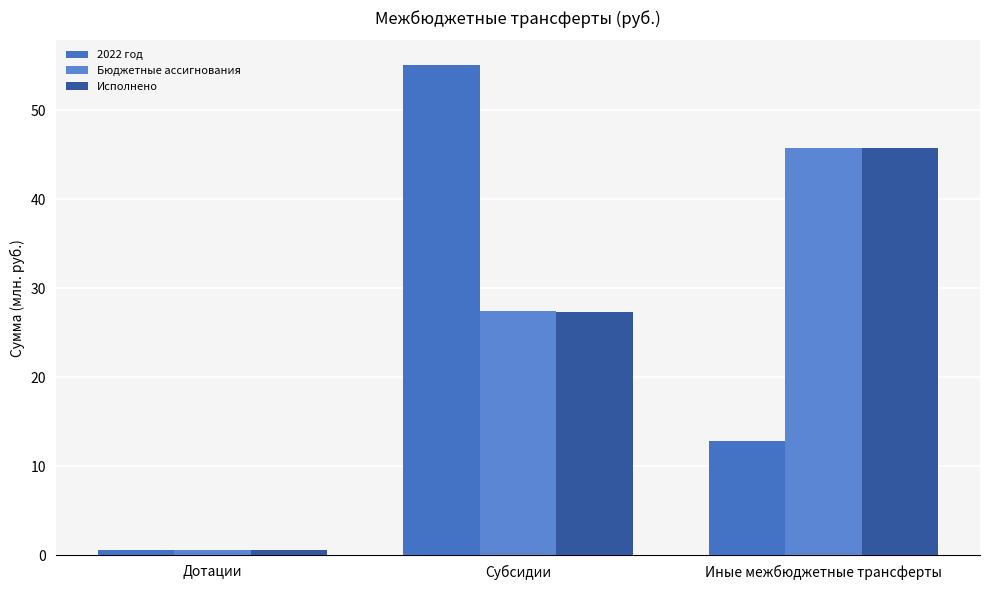

At which label does Исполнено reach its minimum?

Дотации